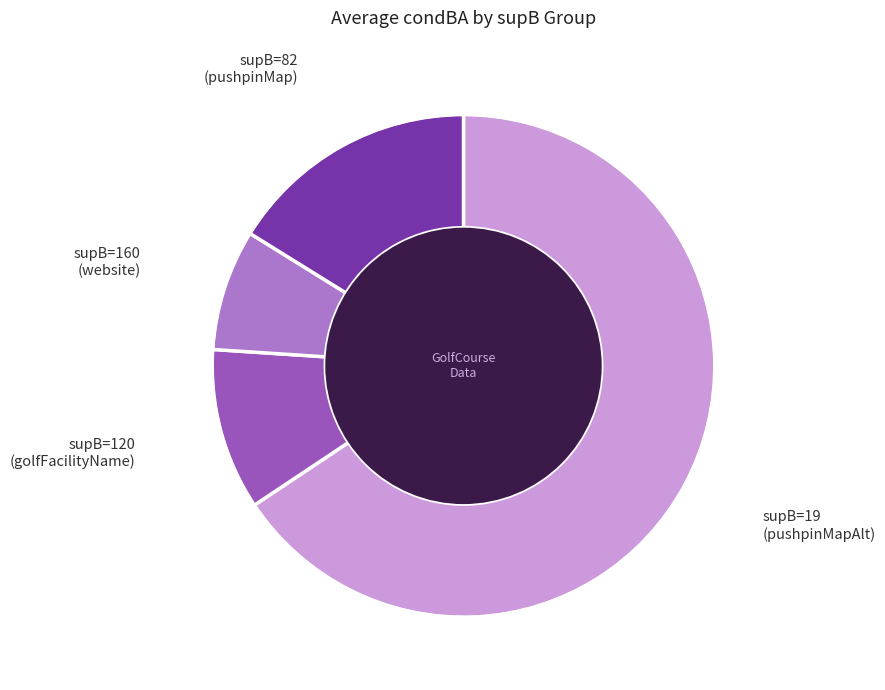

How many slices are in this pie chart?

4